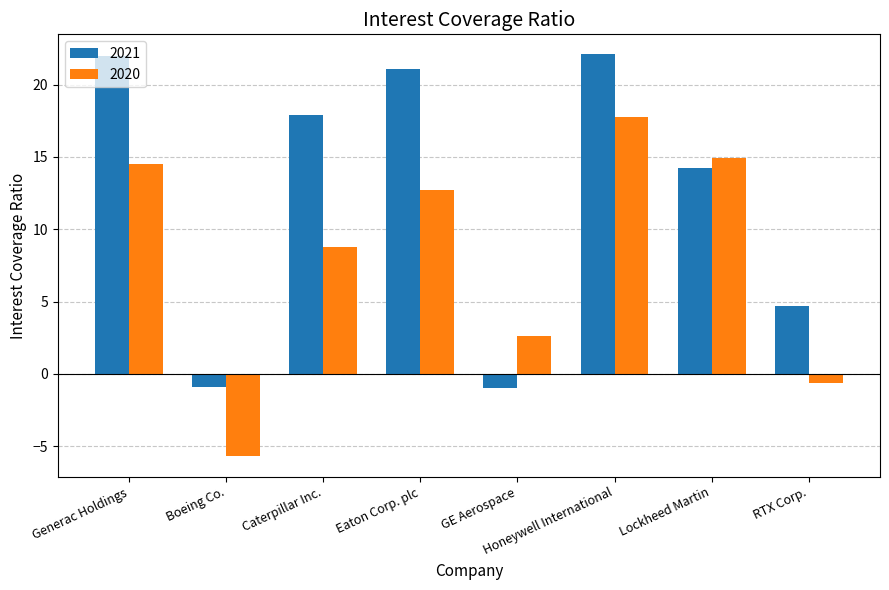

Which series changed the most between Caterpillar Inc. and Honeywell International?

2020